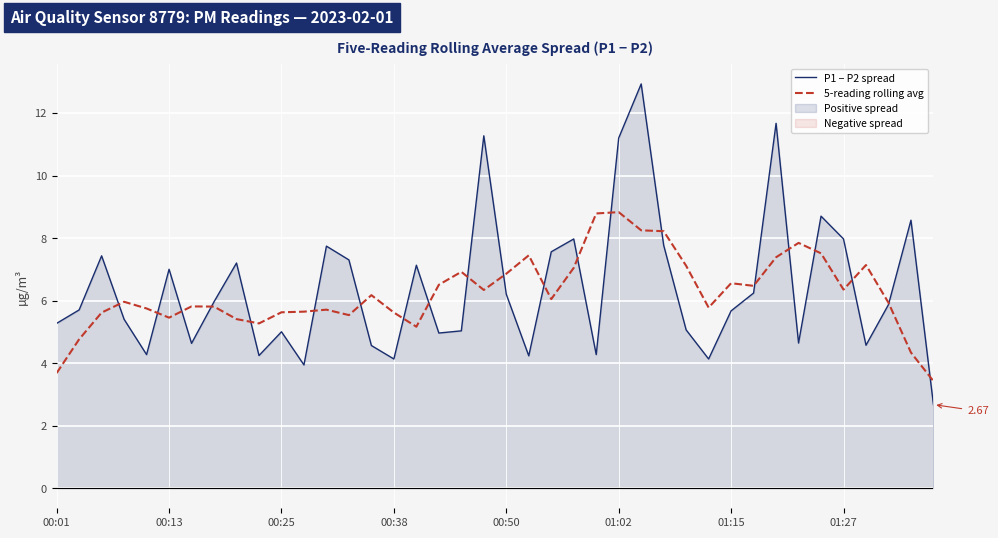

The 5-reading rolling avg series shows 12.0 at 01:02. True or false?

False